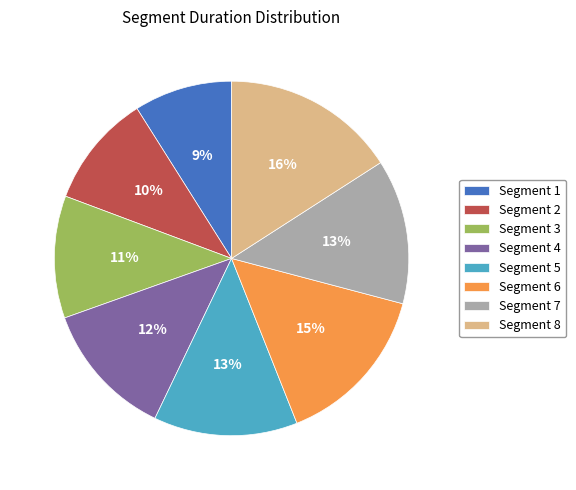

Is the sum of Segment 6 and Segment 1 greater than half?

No